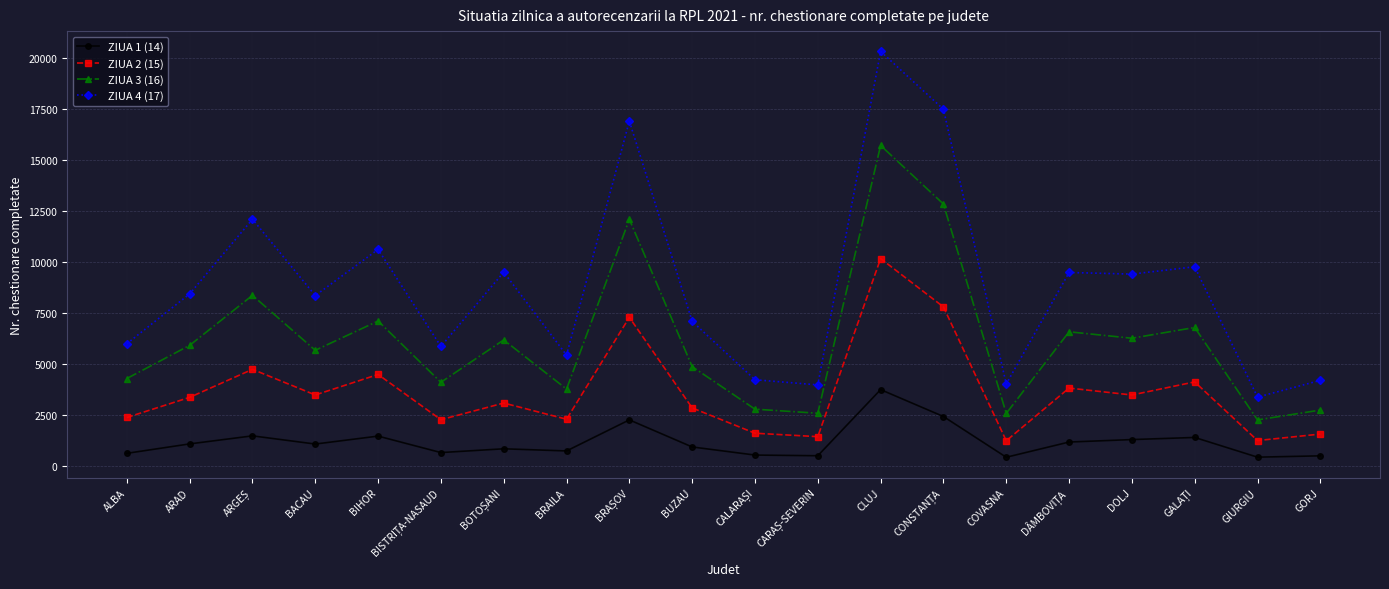

True or false: ZIUA 1 (14) and ZIUA 2 (15) cross at least once.

False